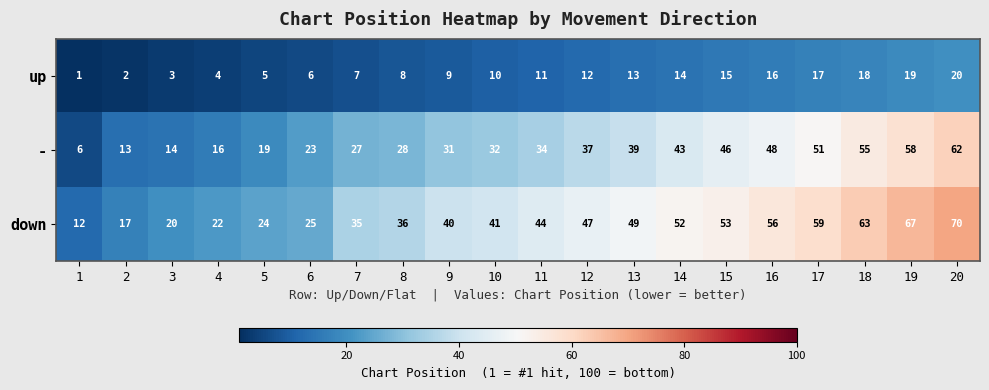

List the series in order of their peak value, highest first.

down, -, up